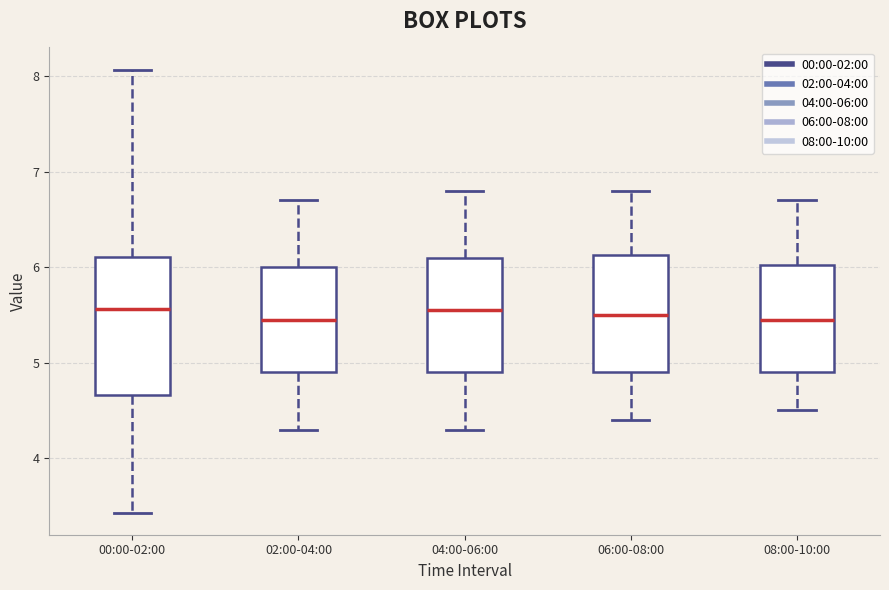

Reading left to right, transcribe this box plot: for each box, give where its median line is, the range the box spans, and where its two whiskers end, as read against the y-axis. The values are not printed on the chart, so give them approximately, as read against the axis.

00:00-02:00: median 5.6, box 4.7 to 6.1, whiskers 3.4 to 8.1
02:00-04:00: median 5.5, box 4.9 to 6.0, whiskers 4.3 to 6.7
04:00-06:00: median 5.6, box 4.9 to 6.1, whiskers 4.3 to 6.8
06:00-08:00: median 5.5, box 4.9 to 6.1, whiskers 4.4 to 6.8
08:00-10:00: median 5.5, box 4.9 to 6.0, whiskers 4.5 to 6.7